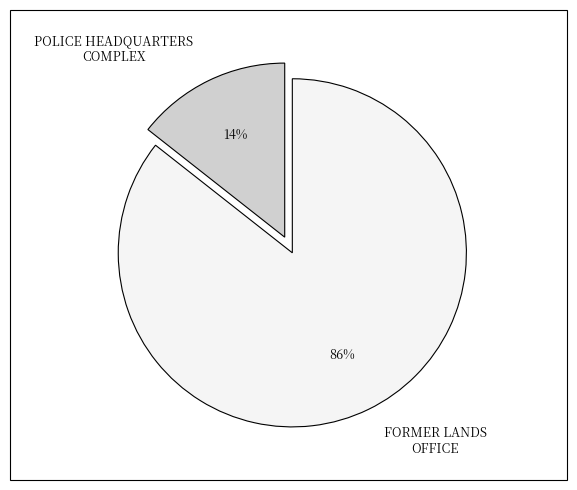

To the nearest percent, what is the average slice percentage?

50%